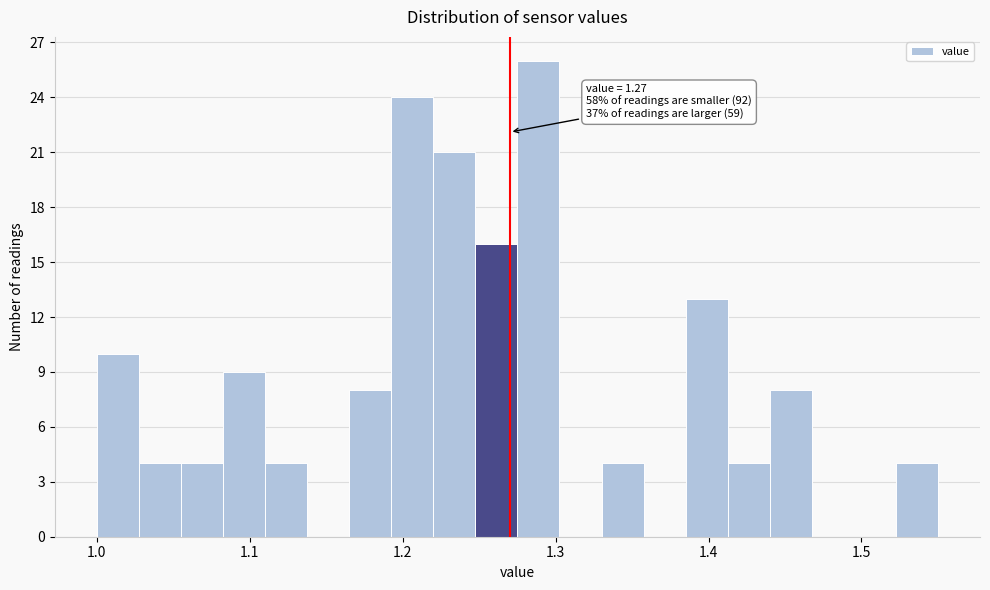

Around what value on the x-axis is the tallest bar? Give the approximate position of its centre, as read against the axis.

1.29